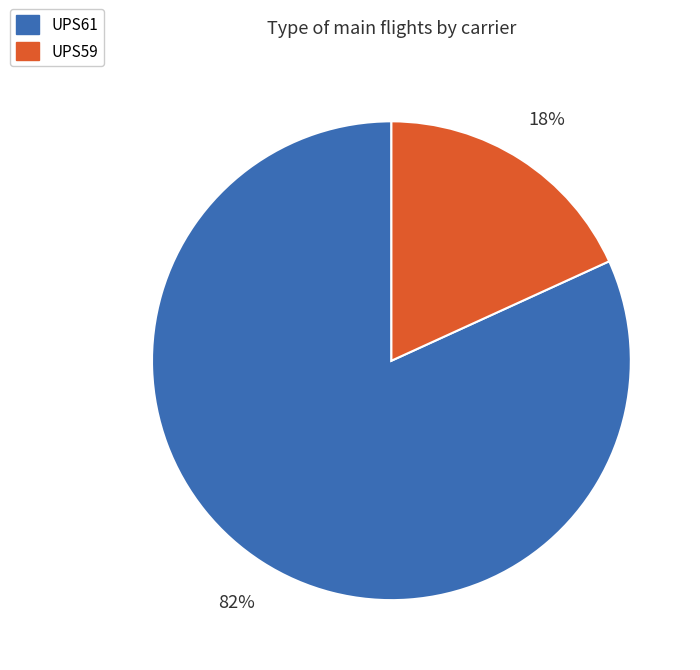

Does UPS59 represent more than half of the total?

No